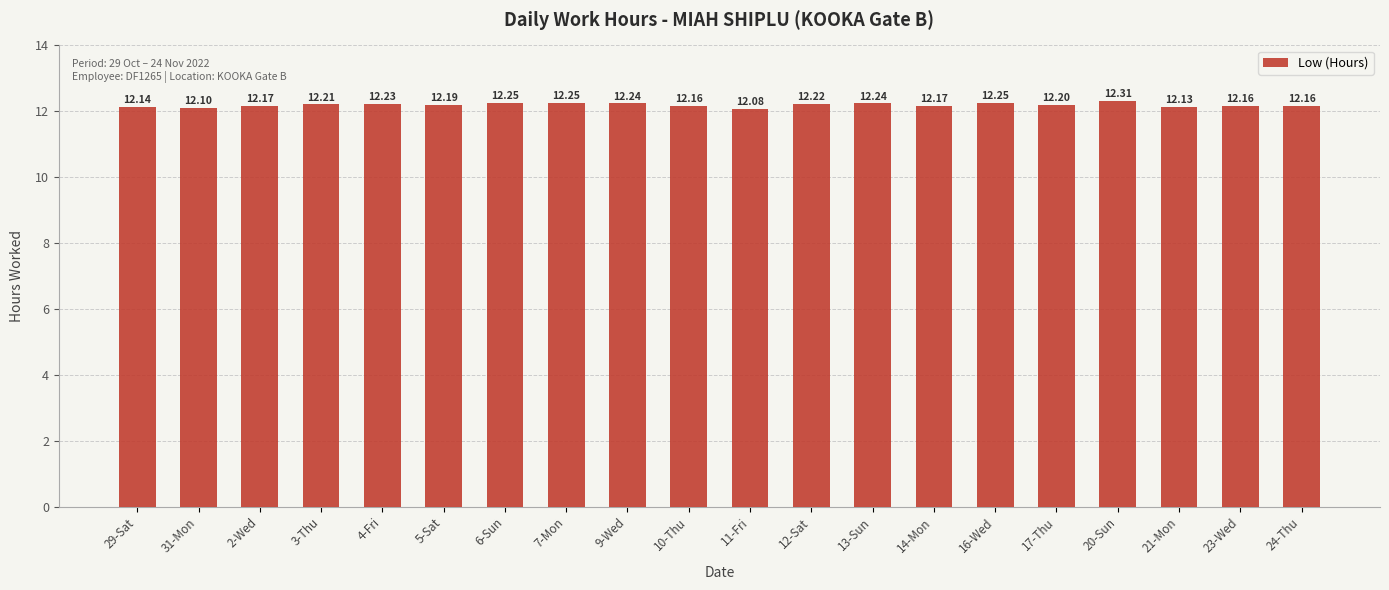

What is the change in value from 31-Mon to 9-Wed?

+0.1